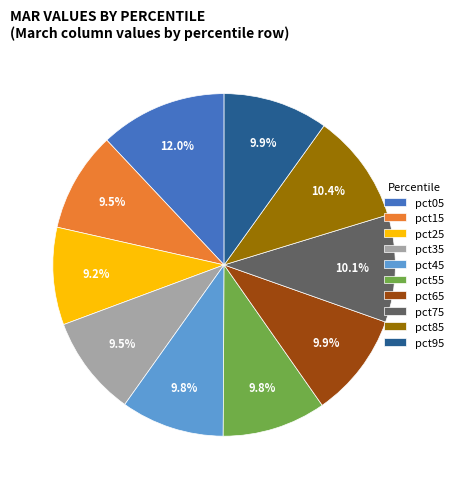

To the nearest percent, what is the average slice percentage?

10%